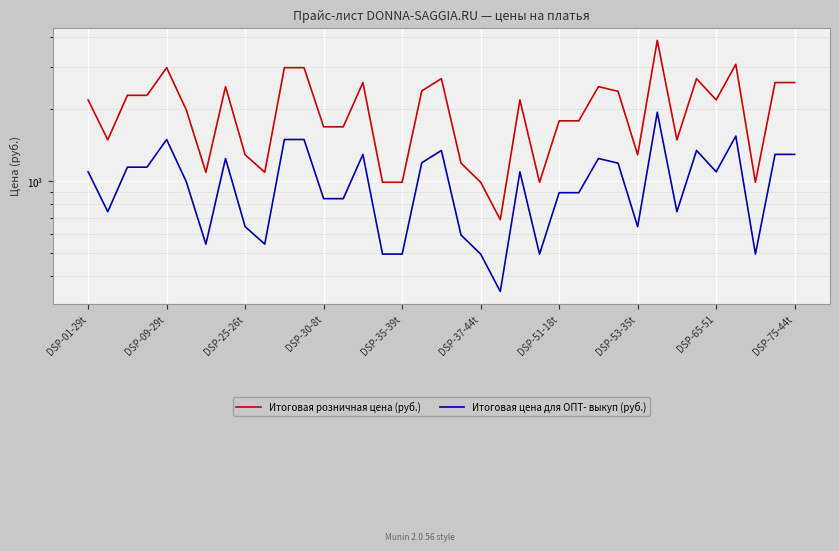

At how many categories does at least one series exceed 1715?

22